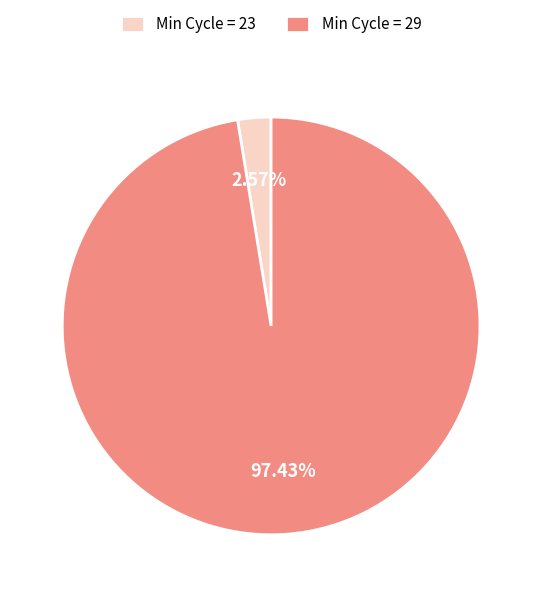

Is Min Cycle = 29 the majority of the pie?

Yes